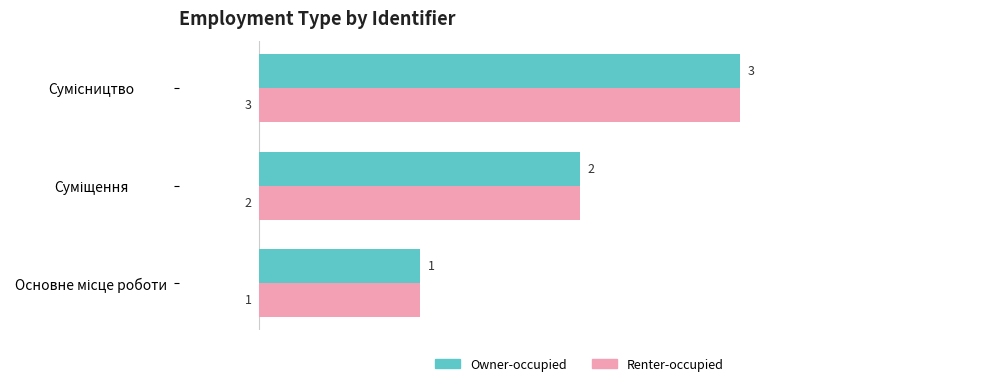

Count the Renter-occupied values in the range 1 to 3.

3